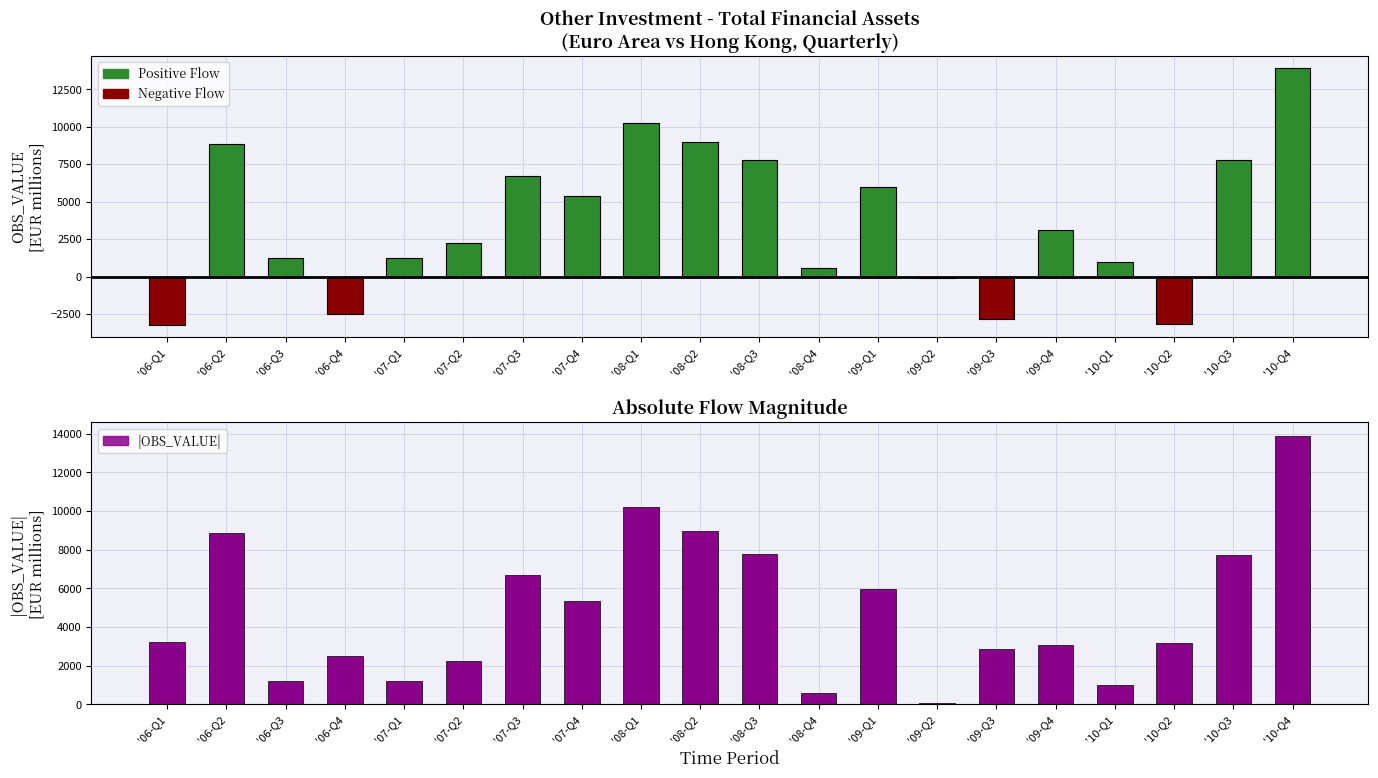

How many series are shown in this chart?

3